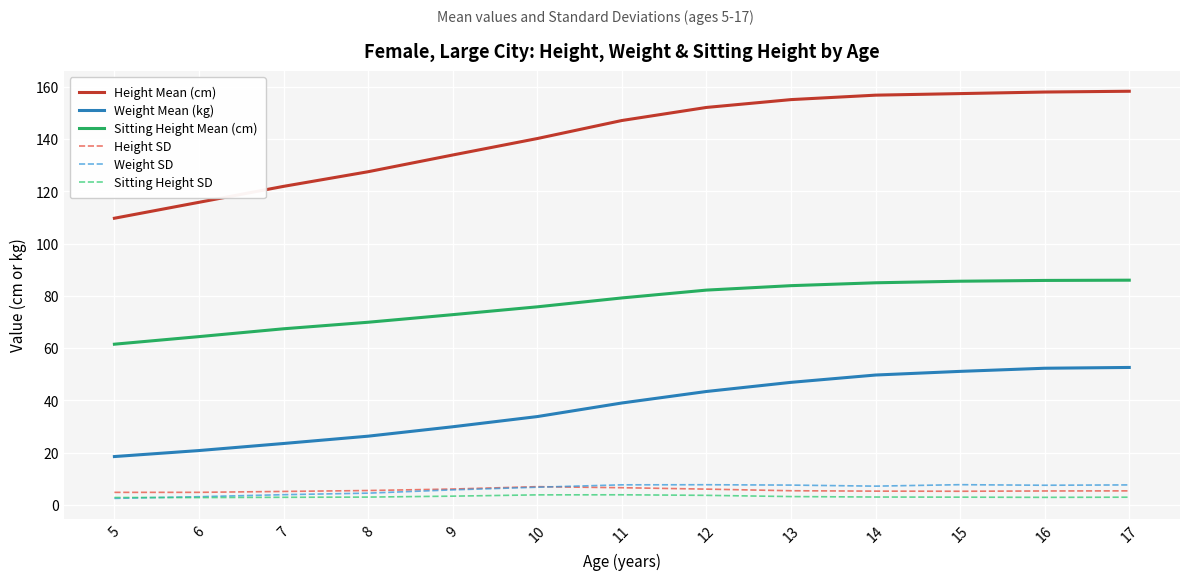

At how many categories does at least one series exceed 82?

13